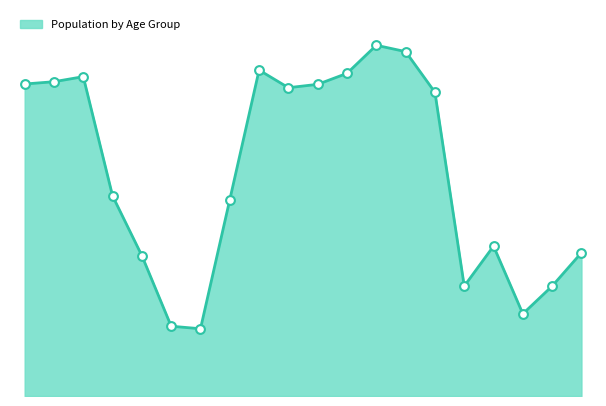

Approximately how many times larger is the value at 30-34 compared to 40-44?

1.0